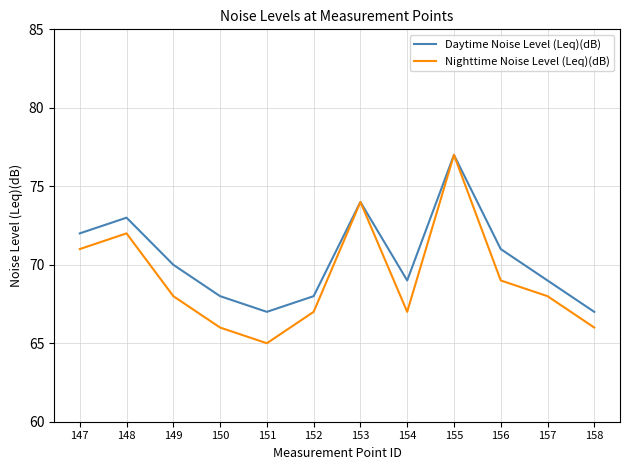

How many interior local valleys does the Nighttime Noise Level (Leq)(dB) series have?

2